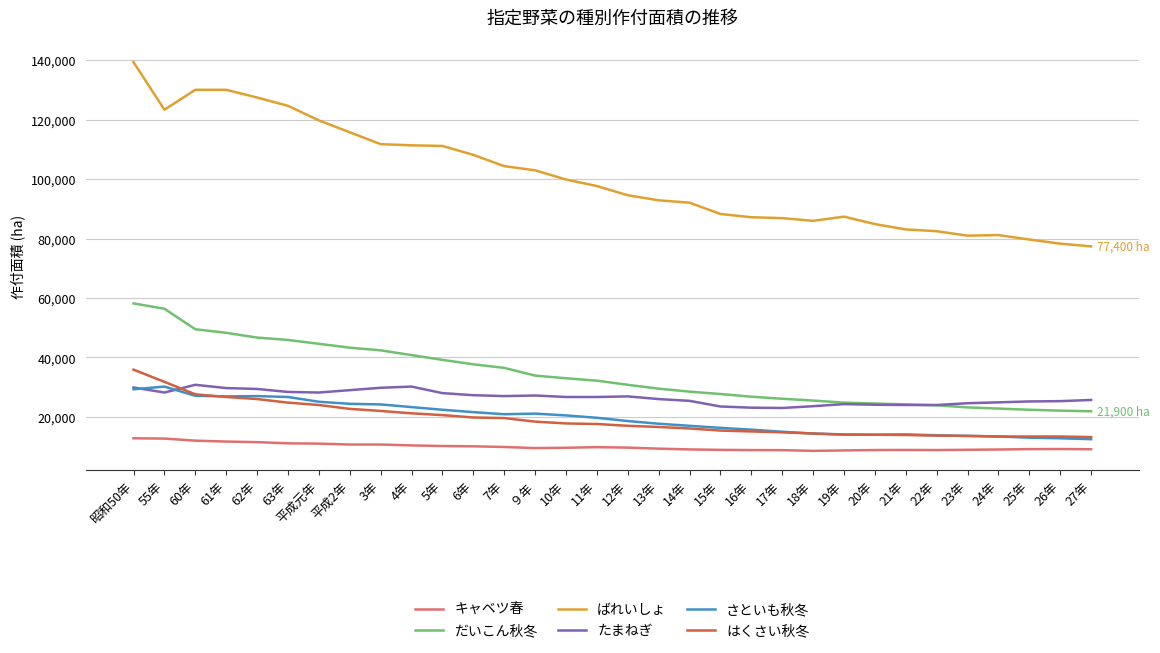

How many lines are shown in the chart?

6